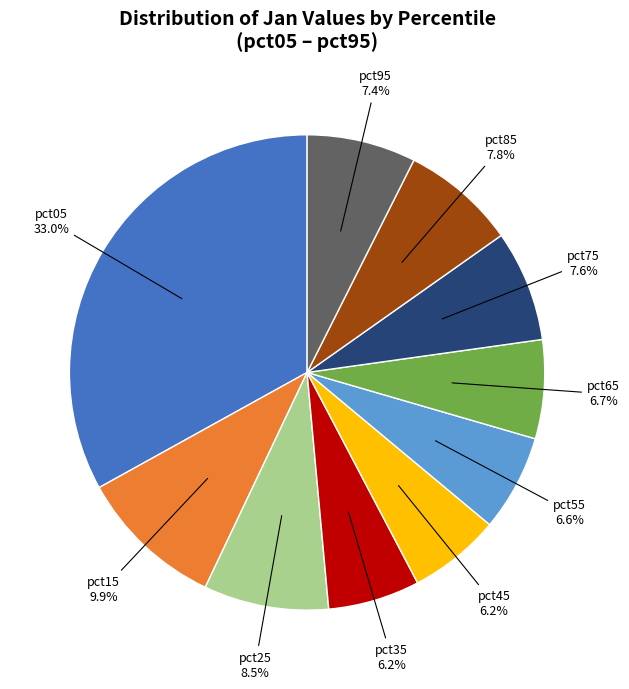

The pct95 slice represents 7% of the pie. True or false?

True